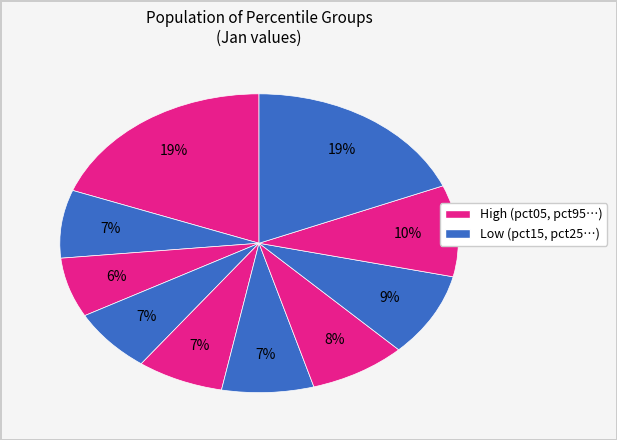

To the nearest percent, what is the difference between the largest and smallest slice percentages?

13%